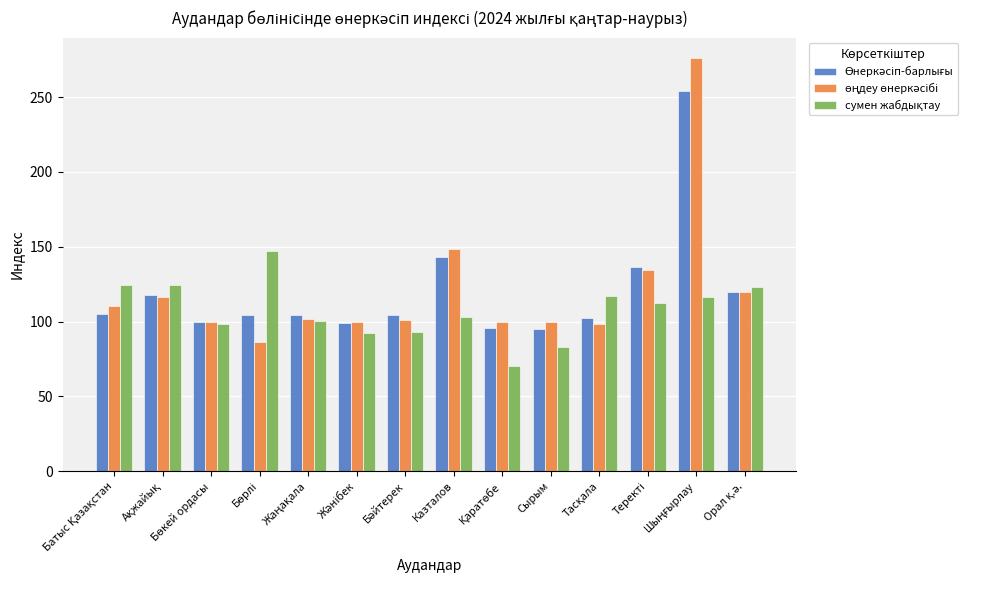

Rank the series at Орал қ.ә. from highest to lowest value.

сумен жабдықтау, Өнеркәсіп-барлығы, өңдеу өнеркәсібі